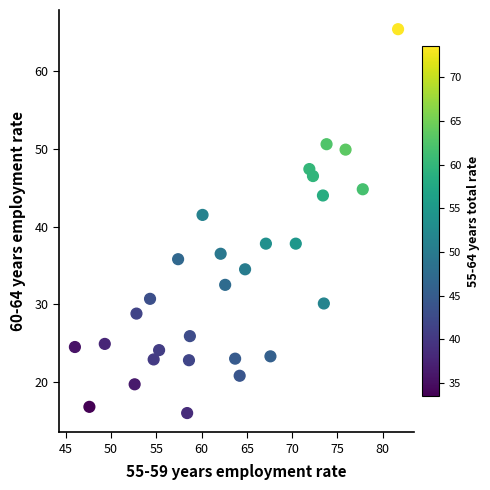

What is the range of Y values (max minus min)?

49.4